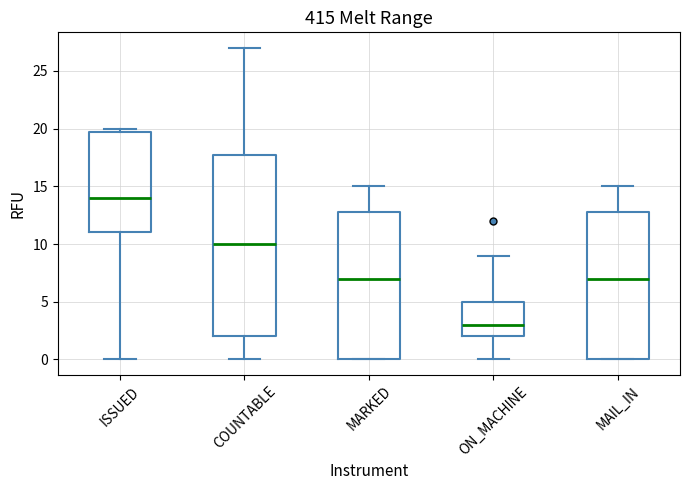

Reading left to right, read every box against the y-axis: the position of its median line, the range the box covers, and the ends of its whiskers. The values are not printed on the chart, so give them approximately, as read against the axis.

ISSUED: median 14, box 11 to 20, whiskers 0 to 20 (just above the box's upper edge)
COUNTABLE: median 10, box 2 to 18, whiskers 0 to 27
MARKED: median 7, box 0 to 13, whiskers 0 to 15
ON_MACHINE: median 3, box 2 to 5, whiskers 0 to 9
MAIL_IN: median 7, box 0 to 13, whiskers 0 to 15